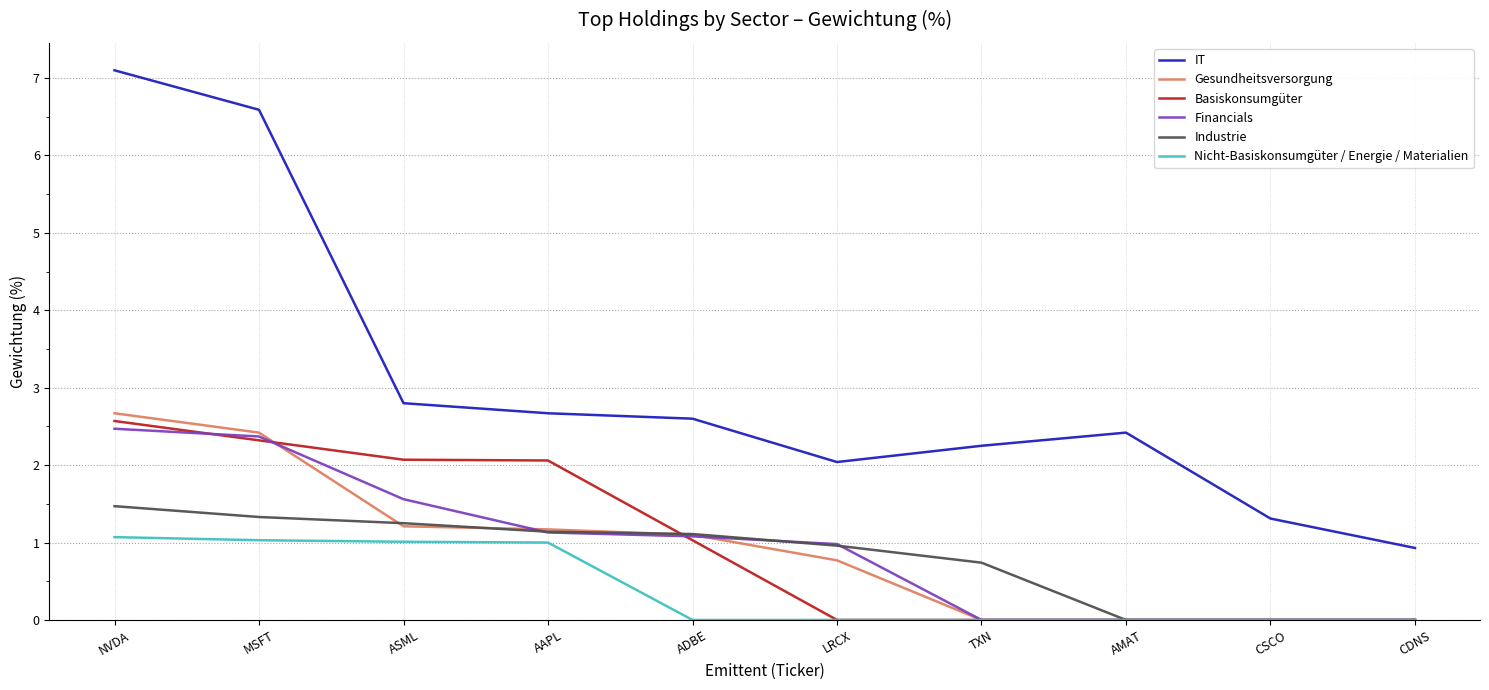

At which category is the sum across all series the highest?

NVDA